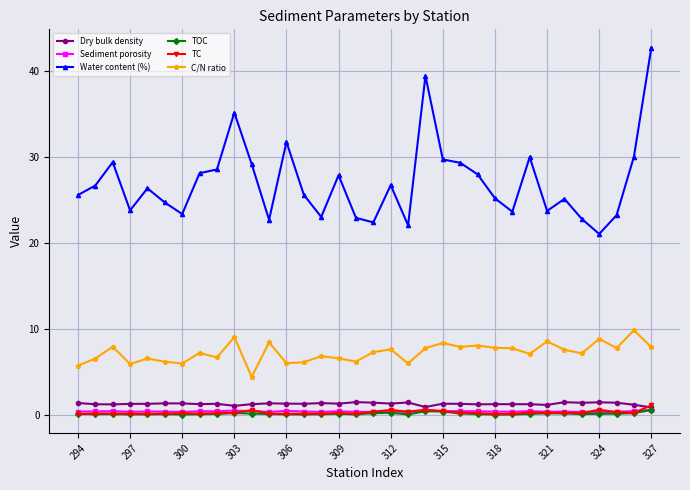

What is the sum of all Dry bulk density values?

45.2